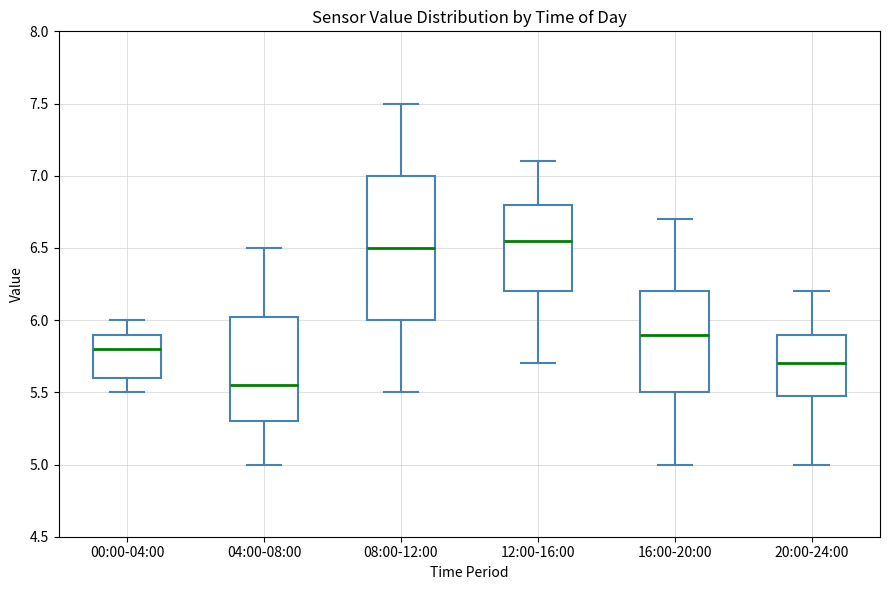

Reading left to right, read every box against the y-axis: the position of its median line, the range the box covers, and the ends of its whiskers. The values are not printed on the chart, so give them approximately, as read against the axis.

00:00-04:00: median 5.80, box 5.60 to 5.90, whiskers 5.50 to 6.00
04:00-08:00: median 5.55, box 5.30 to 6.05, whiskers 5.00 to 6.50
08:00-12:00: median 6.50, box 6.00 to 7.00, whiskers 5.50 to 7.50
12:00-16:00: median 6.55, box 6.20 to 6.80, whiskers 5.70 to 7.10
16:00-20:00: median 5.90, box 5.50 to 6.20, whiskers 5.00 to 6.70
20:00-24:00: median 5.70, box 5.50 to 5.90, whiskers 5.00 to 6.20